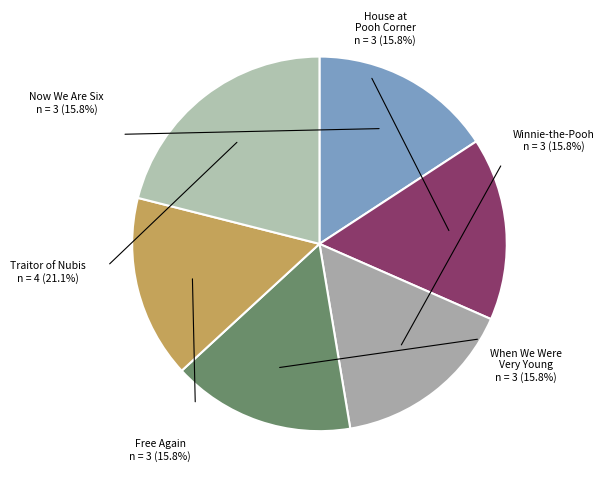

Does House at Pooh Corner account for over 50% of the chart?

No